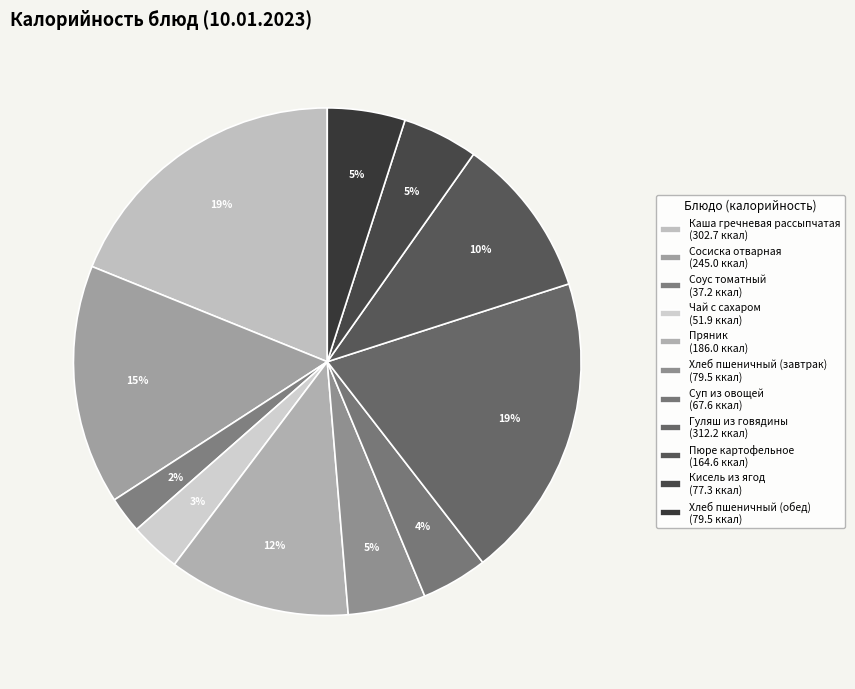

To the nearest percent, what percentage of the pie is Пюре картофельное?

10%